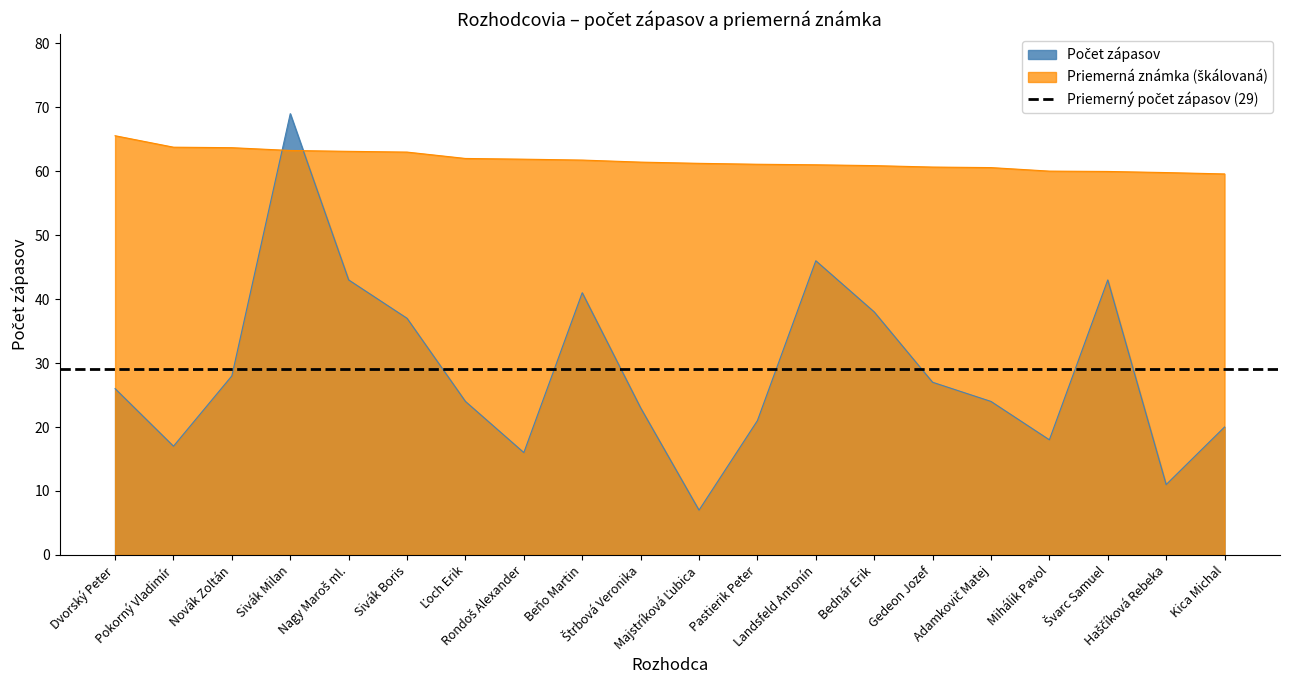

What is the label of the 18th point from the left?

Švarc Samuel